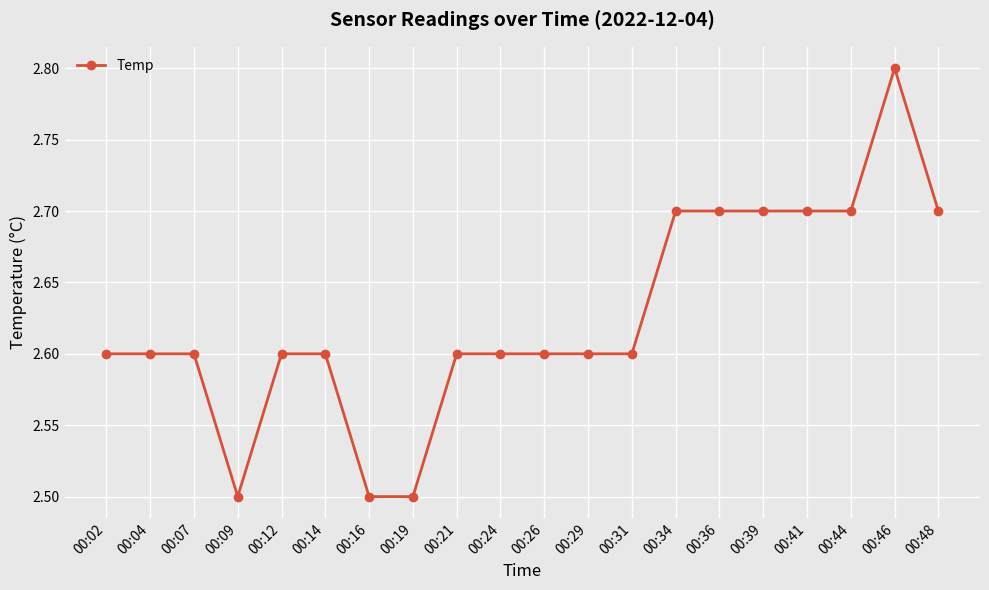

What is the minimum value shown in the chart?

2.5